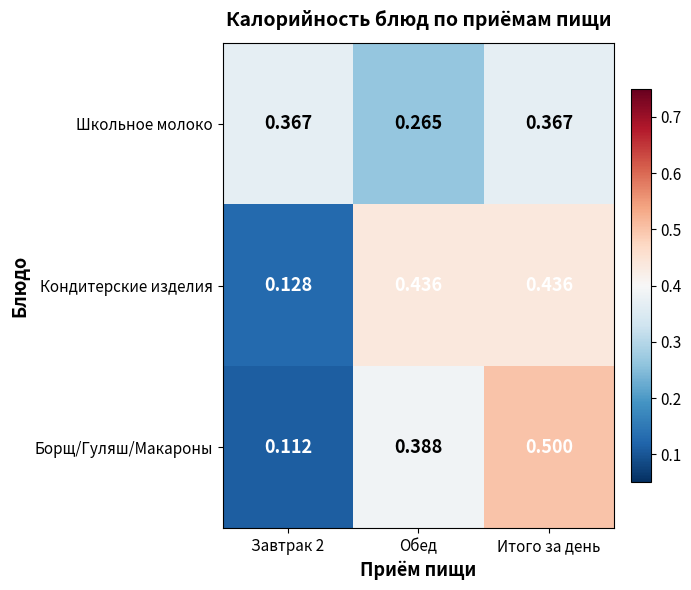

At how many categories does at least one series exceed 0?

3